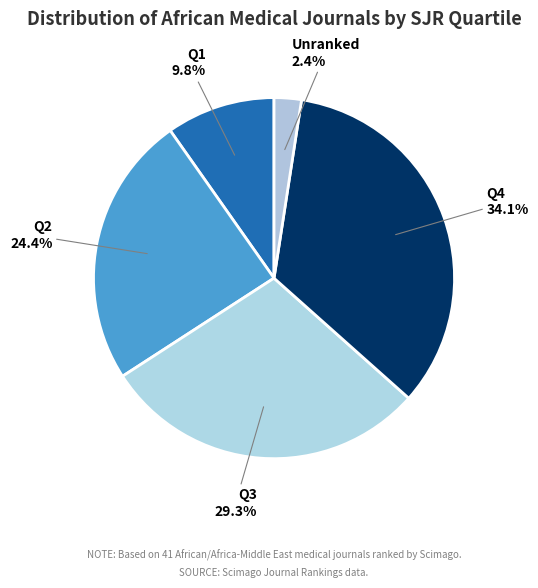

Which has a higher value, Q3 or Q2?

Q3